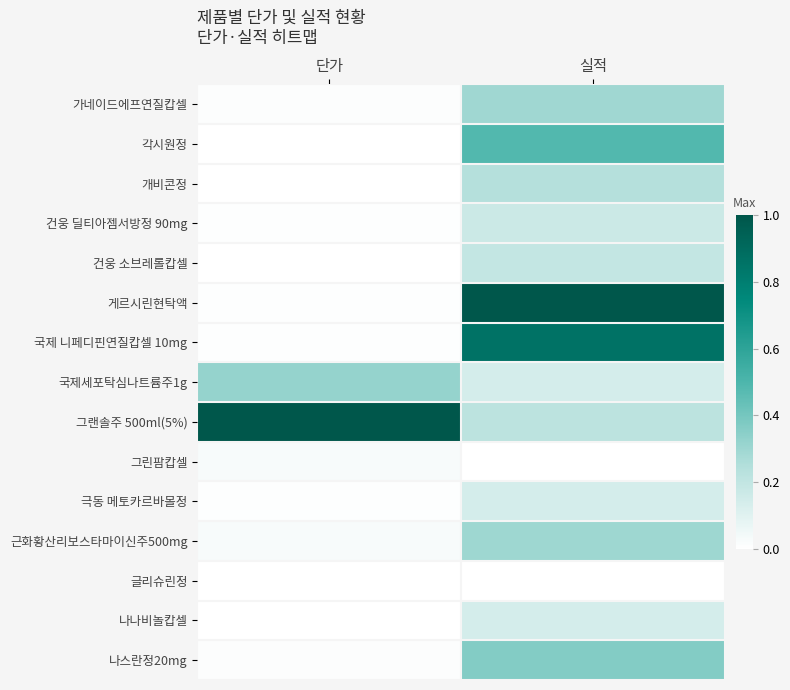

Reading left to right, list all the values displayed in this chart.

가네이드에프연질캅셀: 단가=0.0	실적=0.3
각시원정: 단가=0.0	실적=0.5
개비콘정: 단가=0.0	실적=0.2
건웅 딜티아젬서방정 90mg: 단가=0.0	실적=0.2
건웅 소브레롤캅셀: 단가=0.0	실적=0.2
게르시린현탁액: 단가=0.0	실적=1.0
국제 니페디핀연질캅셀 10mg: 단가=0.0	실적=0.9
국제세포탁심나트륨주1g: 단가=0.3	실적=0.1
그랜솔주 500ml(5%): 단가=1.0	실적=0.2
그린팜캅셀: 단가=0.0	실적=0.0
극동 메토카르바몰정: 단가=0.0	실적=0.1
근화황산리보스타마이신주500mg: 단가=0.0	실적=0.3
글리슈린정: 단가=0.0	실적=0.0
나나비놀캅셀: 단가=0.0	실적=0.1
나스란정20mg: 단가=0.0	실적=0.4